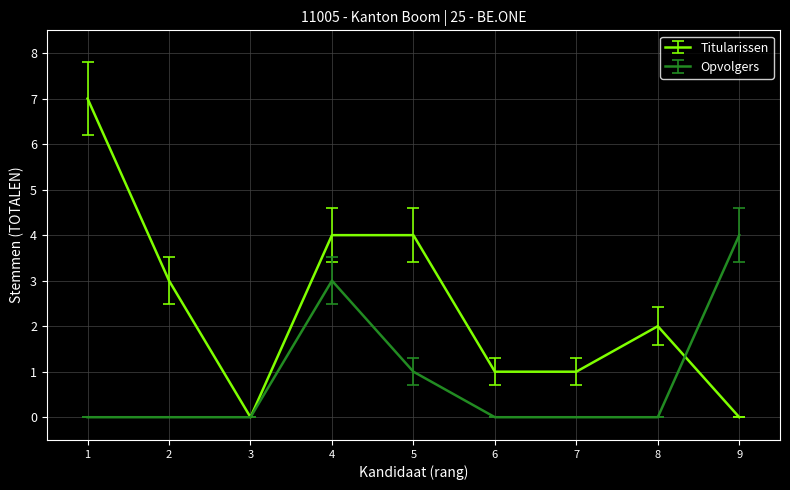

What is the difference between the maximum and minimum values in the Opvolgers series?

4